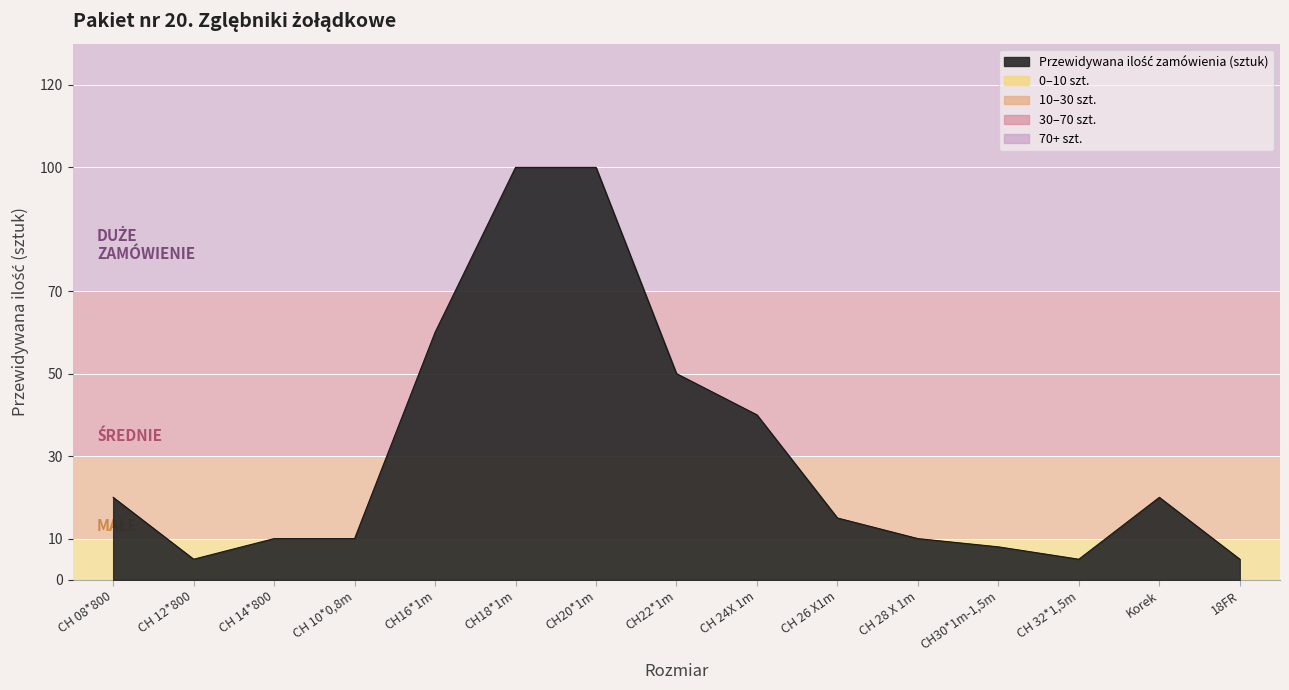

At which label is the value closest to 52?

CH22*1m